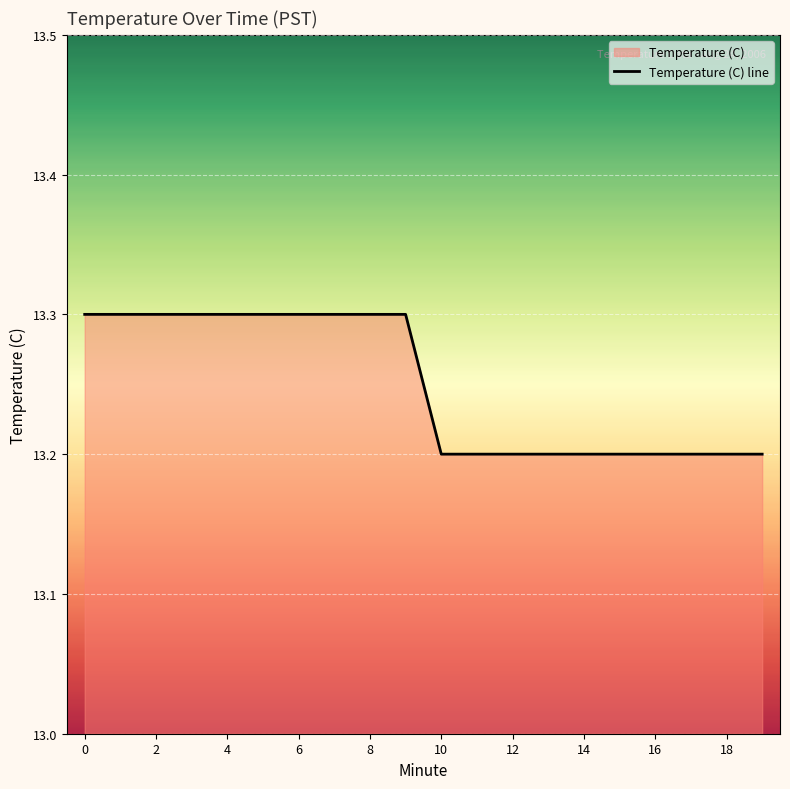

What is the maximum value shown in the chart?

13.3